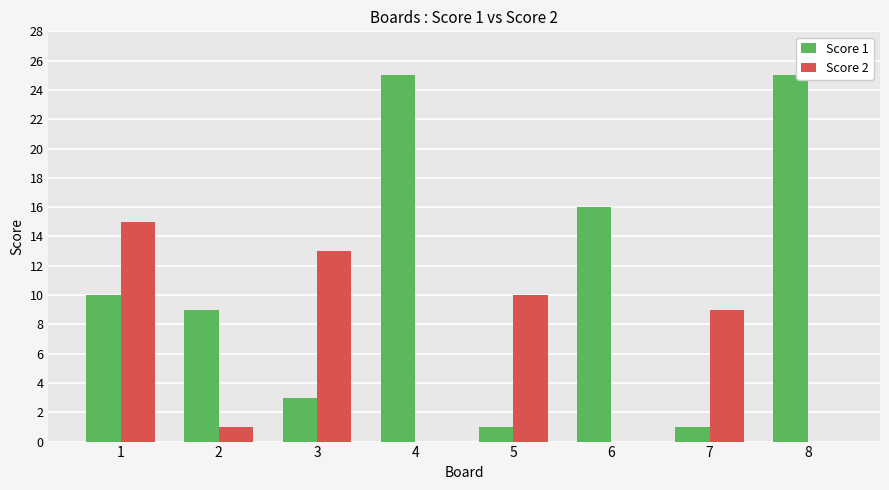

Which series has the widest spread of values?

Score 1